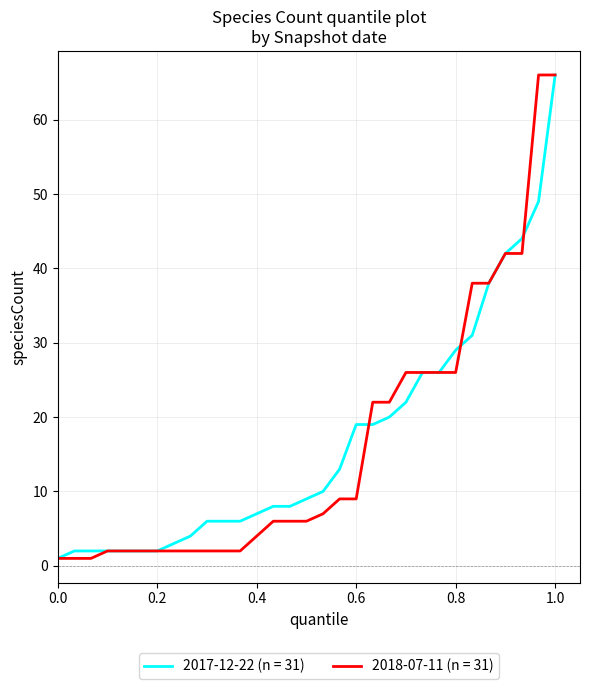

What is the greatest value displayed?

66